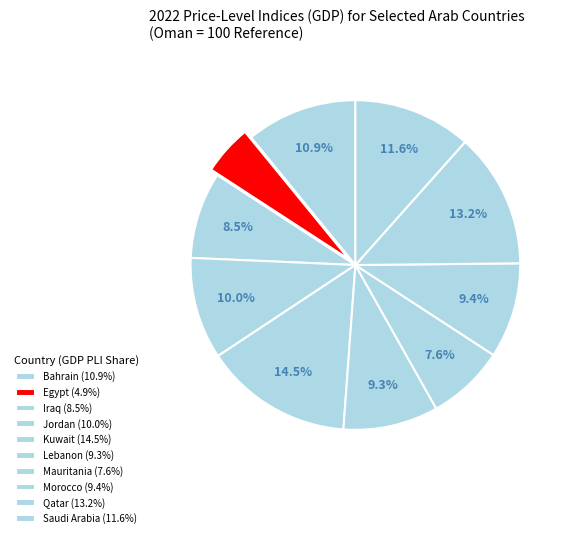

Count the number of slices in the pie.

10